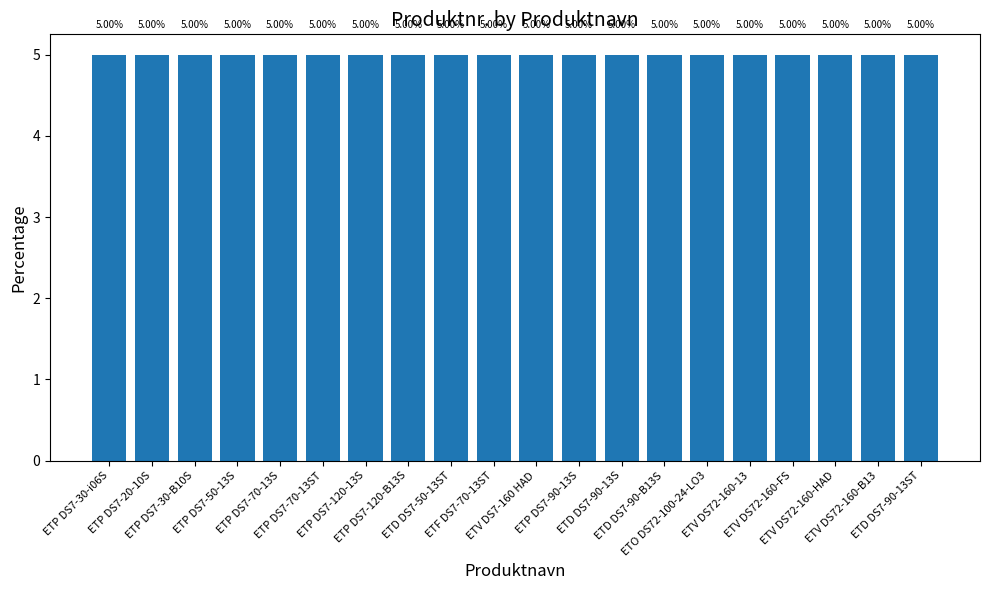

What is the value of the 14th bar from the left?

5.0